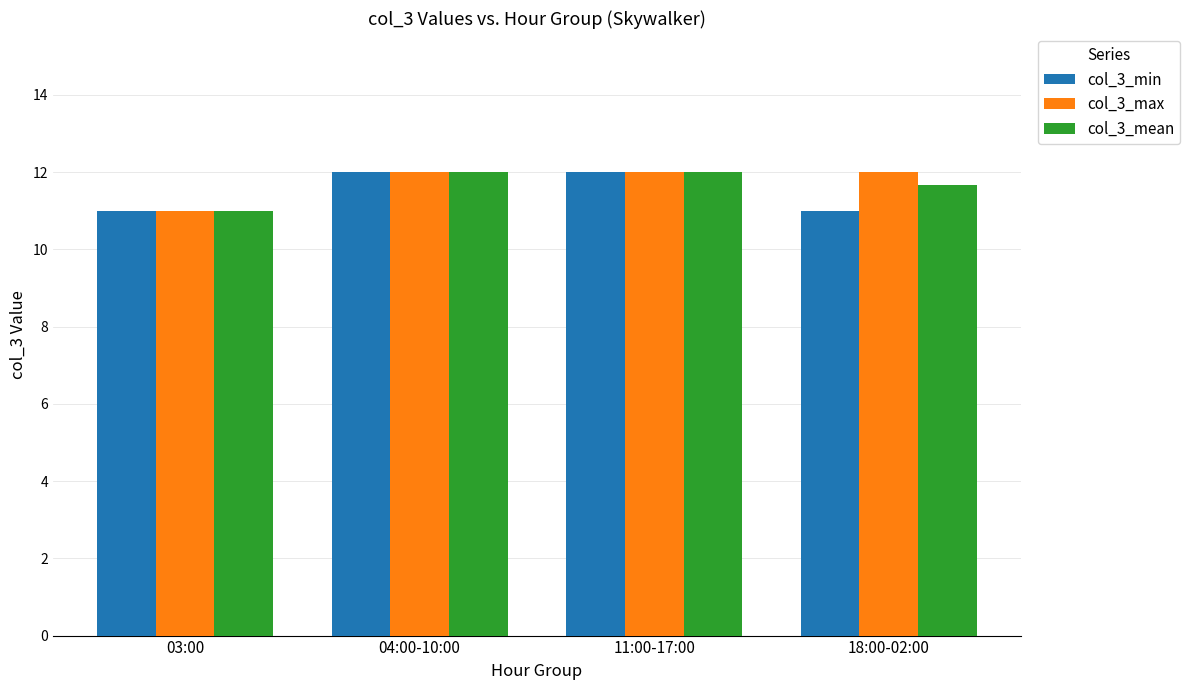

The value of col_3_mean at 11:00-17:00 is 19.8. True or false?

False